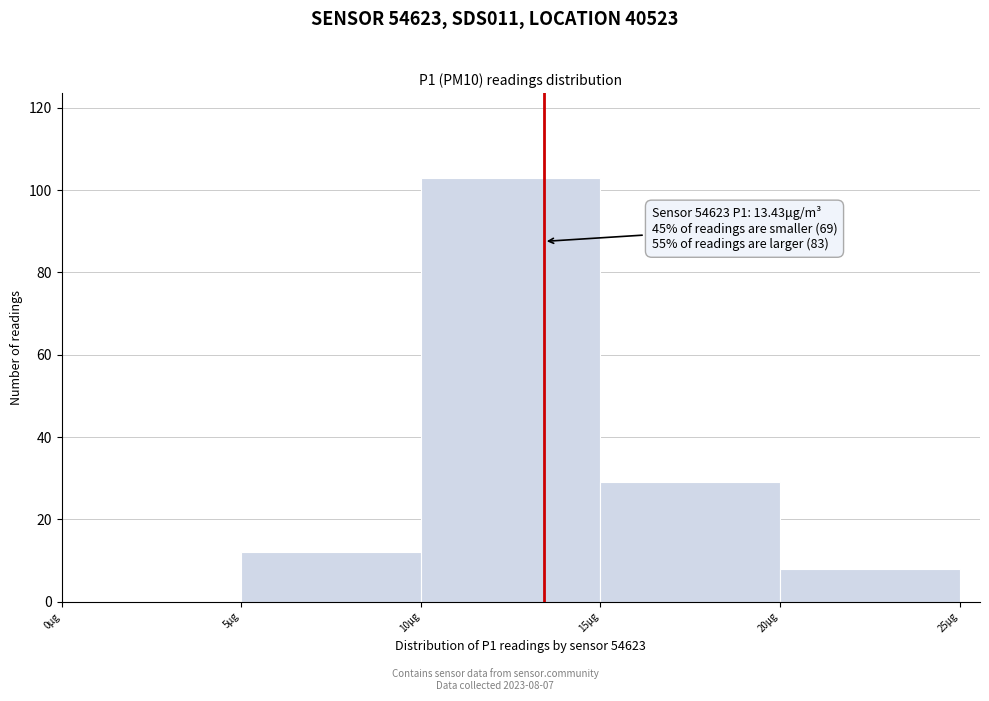

Which range on the x-axis has the tallest bar?

10 to 15